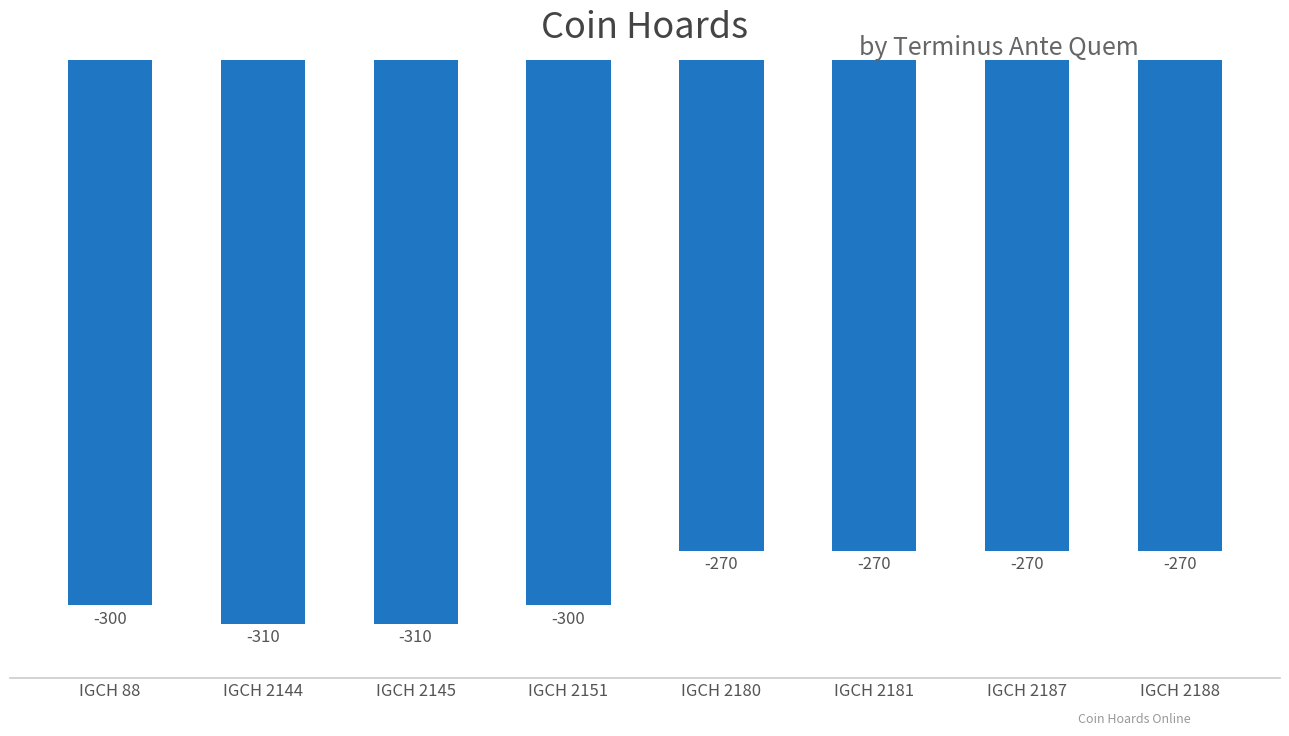

What is the value of the 5th bar from the left?

-270